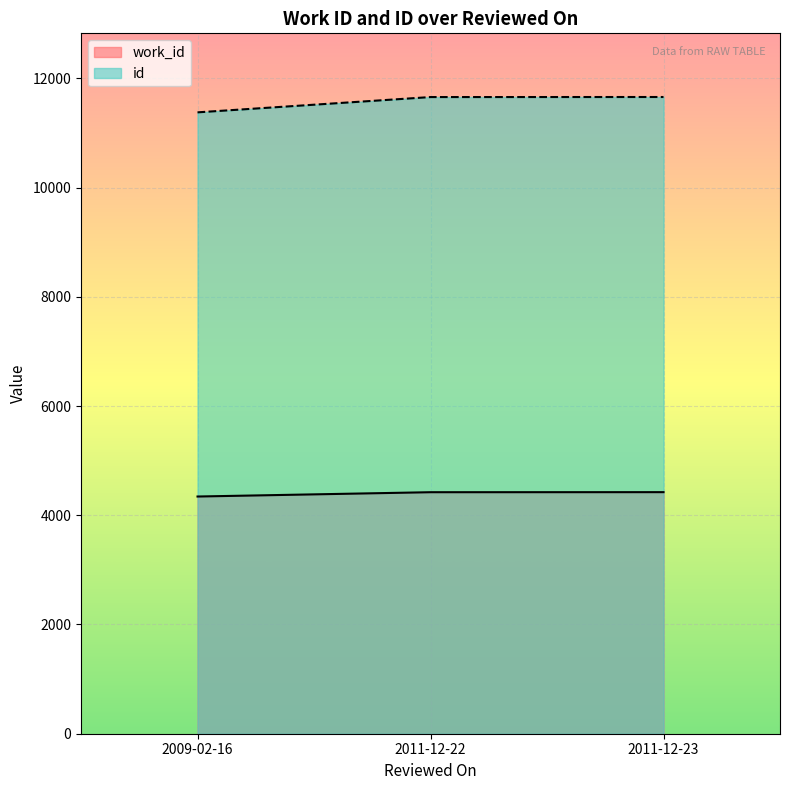

What is the label of the 3rd point from the right?

2009-02-16